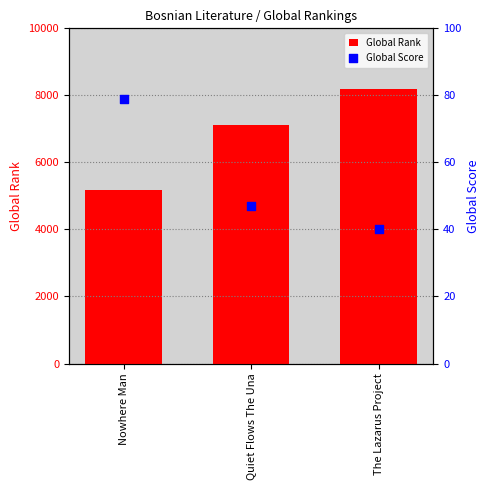

What are all the series names shown in the legend?

Global Rank, Global Score